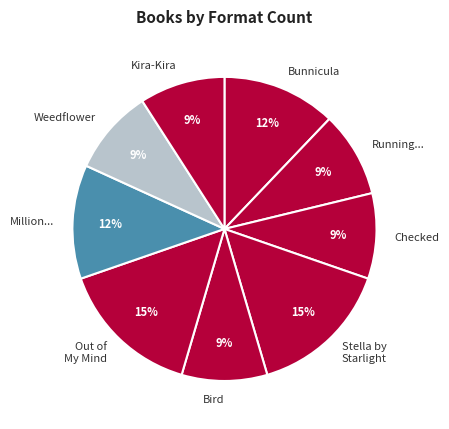

Is it true that Million... is 5% of the pie?

False